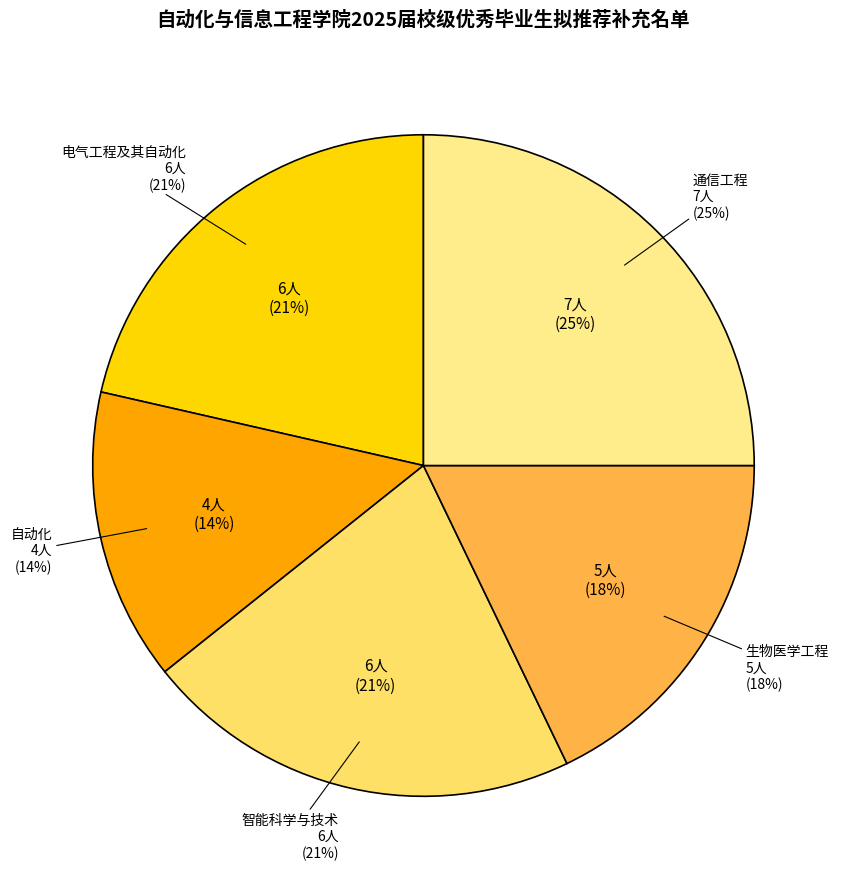

Is it true that 电气工程及其自动化 is 21% of the pie?

True